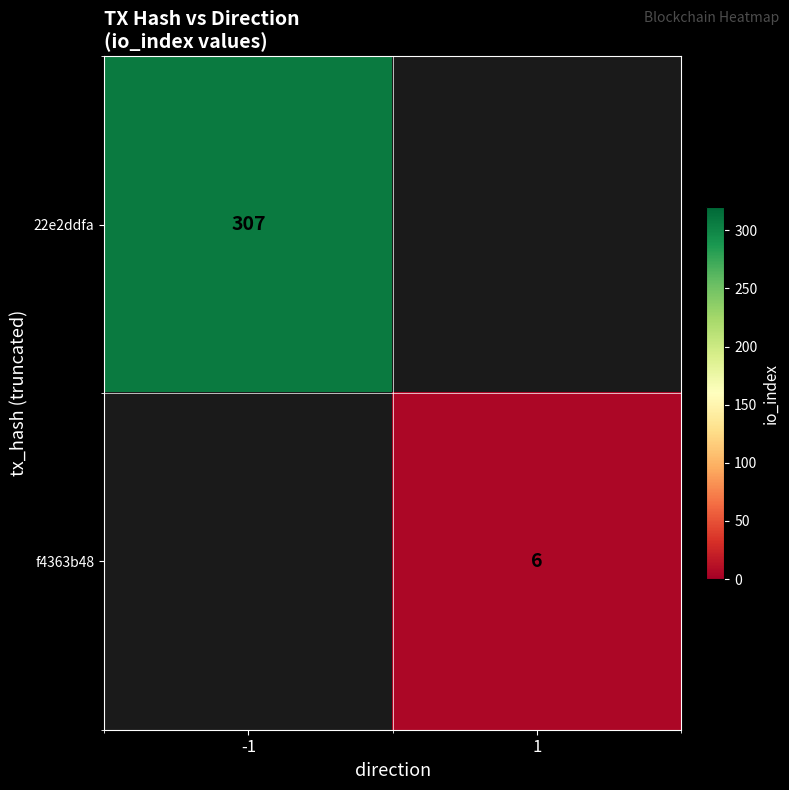

Count the number of categories in the chart.

2